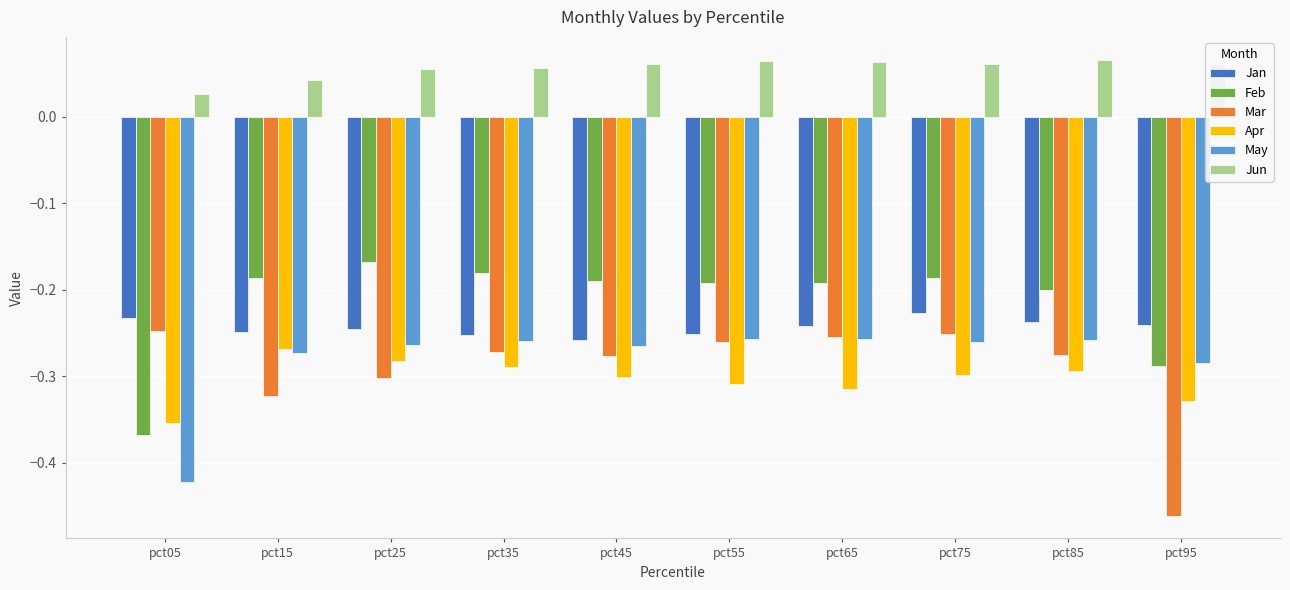

What are all the series names shown in the legend?

Jan, Feb, Mar, Apr, May, Jun